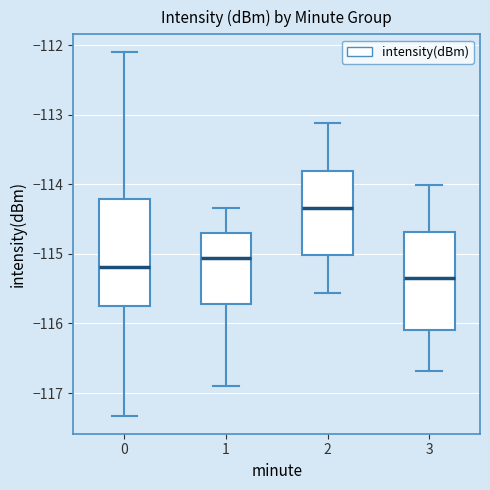

Reading left to right, transcribe this box plot: for each box, give where its median line is, the range the box spans, and where its two whiskers end, as read against the y-axis. The values are not printed on the chart, so give them approximately, as read against the axis.

0: median -115.2, box -115.7 to -114.2, whiskers -117.3 to -112.1
1: median -115.1, box -115.7 to -114.7, whiskers -116.9 to -114.3
2: median -114.3, box -115.0 to -113.8, whiskers -115.6 to -113.1
3: median -115.3, box -116.1 to -114.7, whiskers -116.7 to -114.0